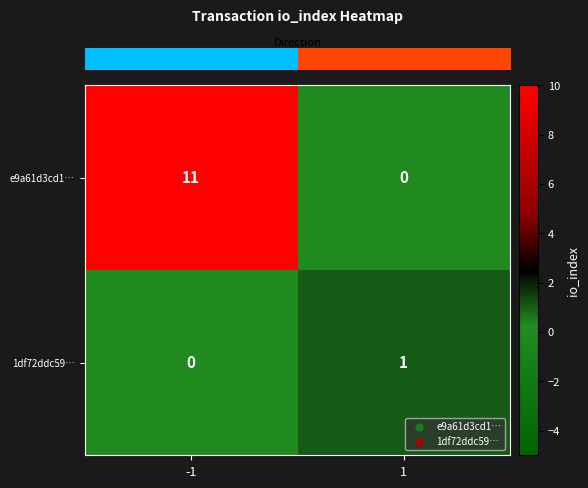

List the series in order of their peak value, lowest first.

1df72ddc59…, e9a61d3cd1…